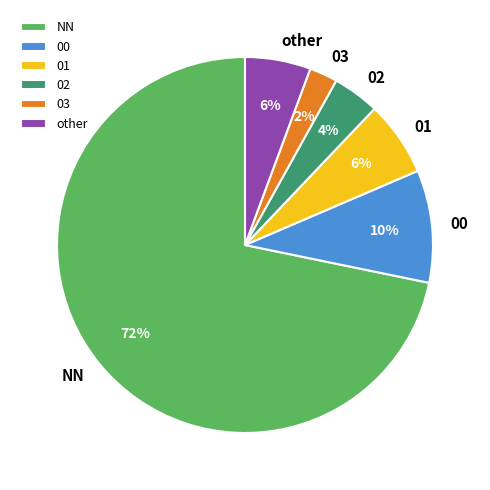

To the nearest percent, what is the average slice percentage?

17%